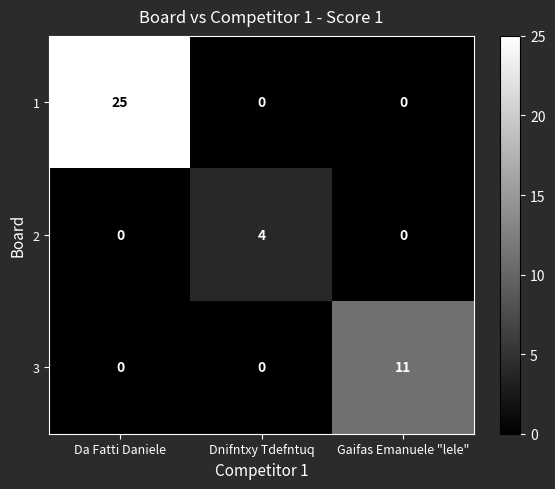

The value of 3 at Gaifas Emanuele "lele" is 16. True or false?

False